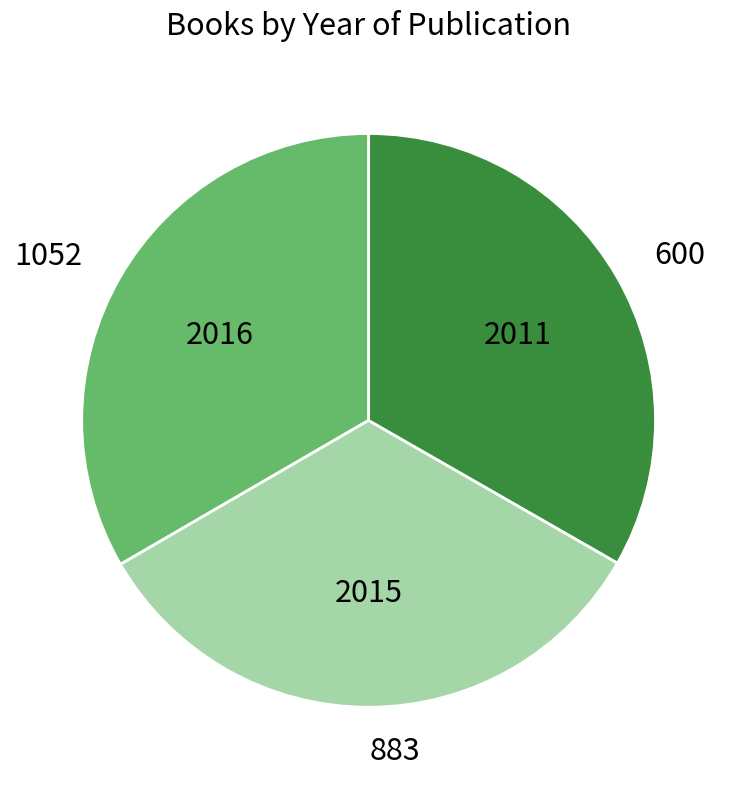

The 1052 slice represents 41% of the pie. True or false?

False